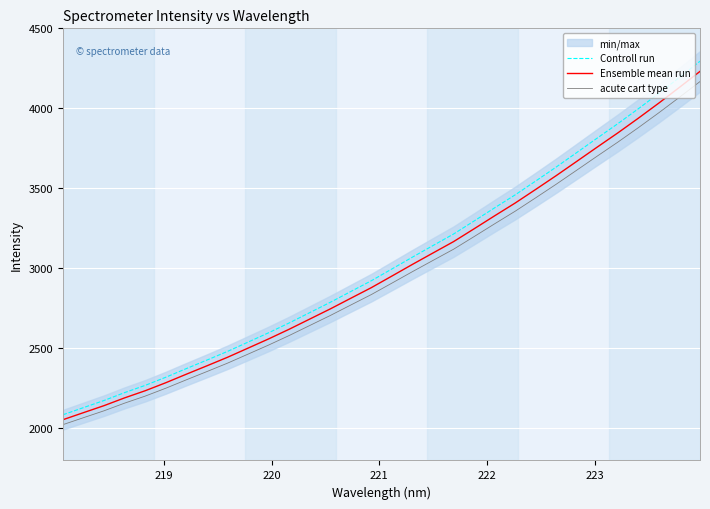

True or false: Controll run and acute cart type intersect in this chart.

False